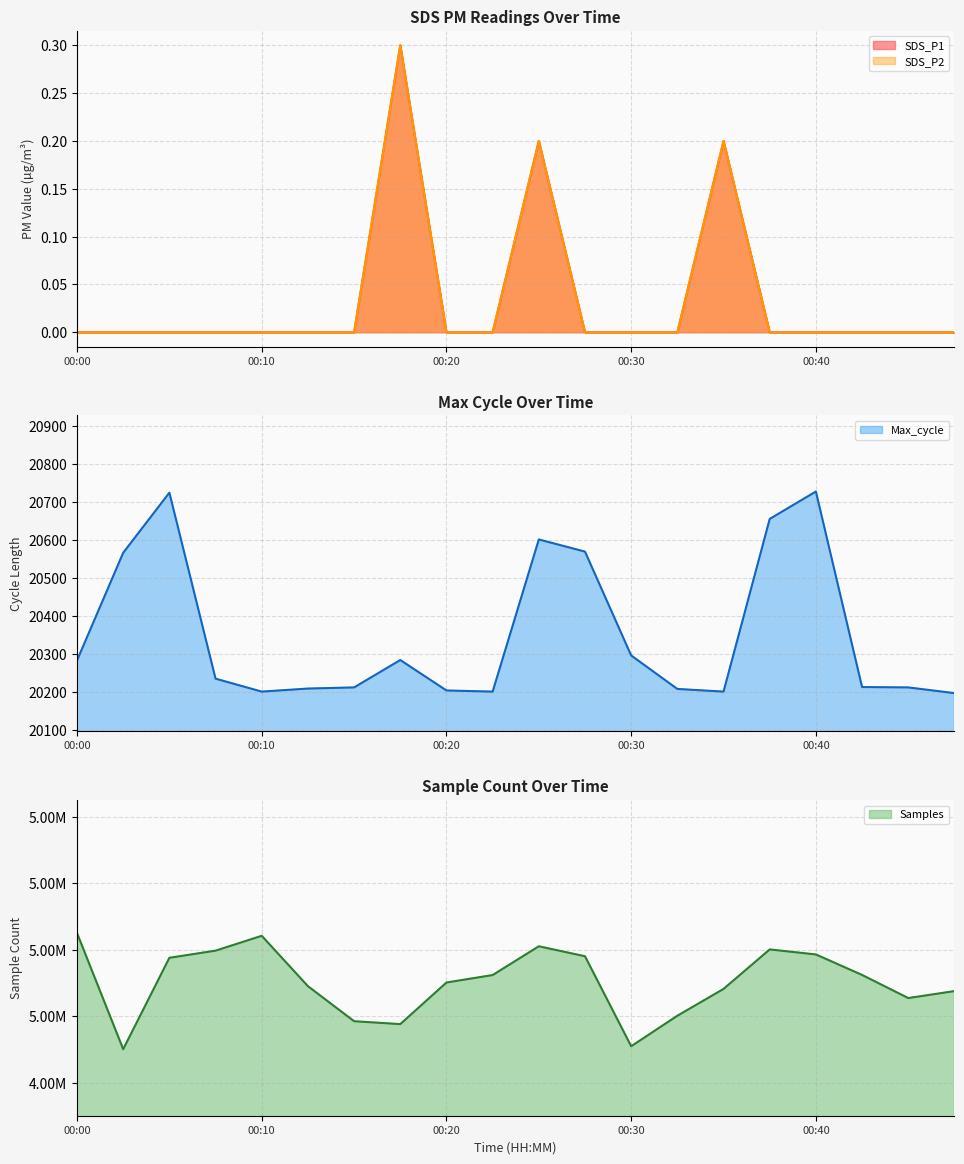

Does the chart have visible grid lines?

Yes